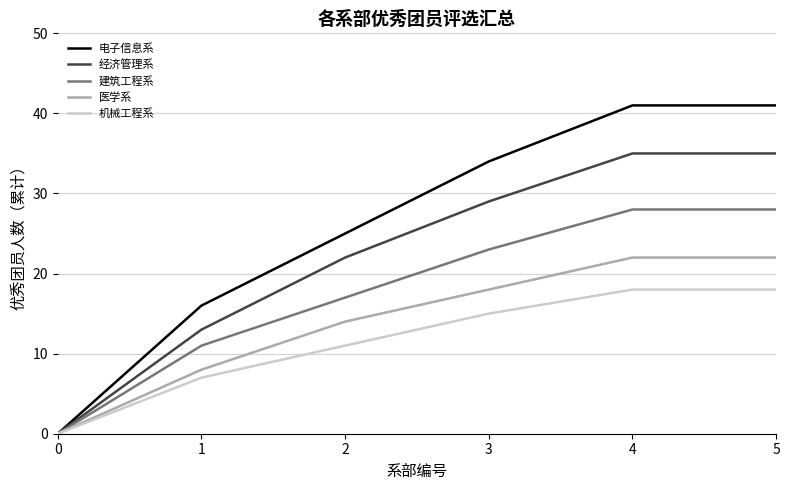

What is the highest value of the 经济管理系 series?

35